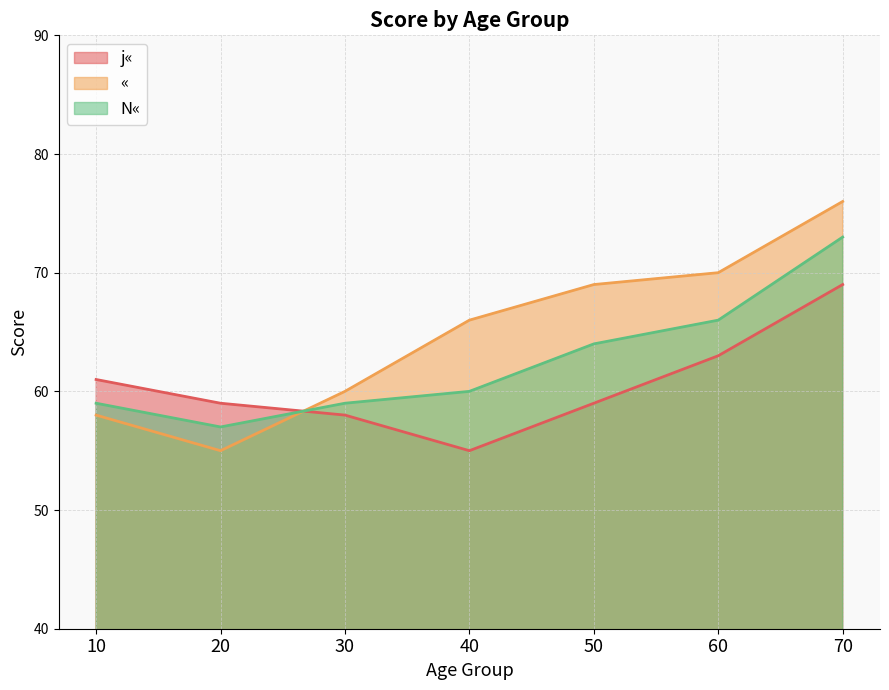

What is the greatest value displayed?

76